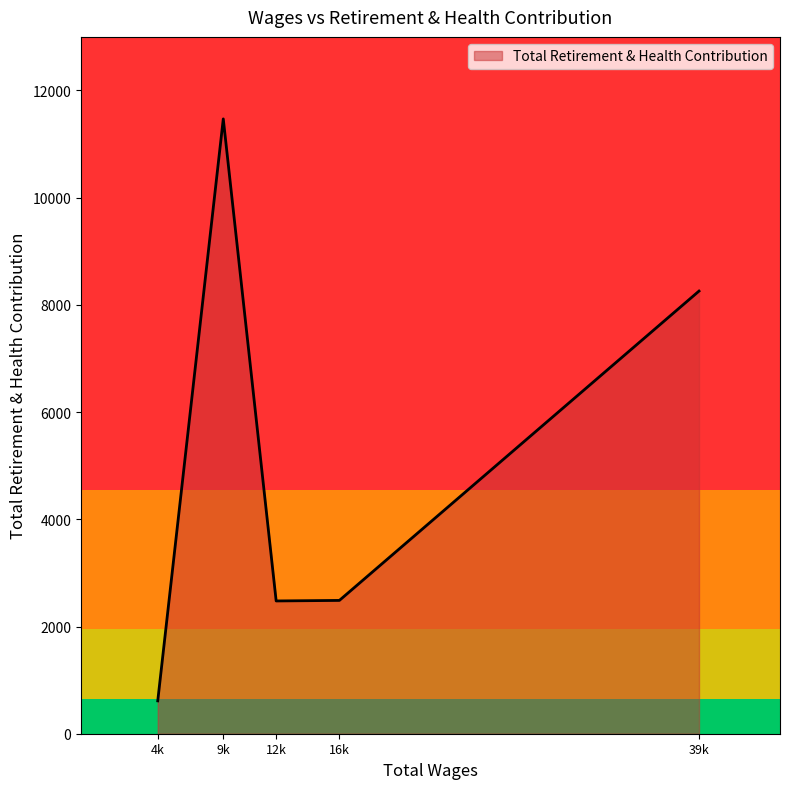

Where is the first local maximum?

9k